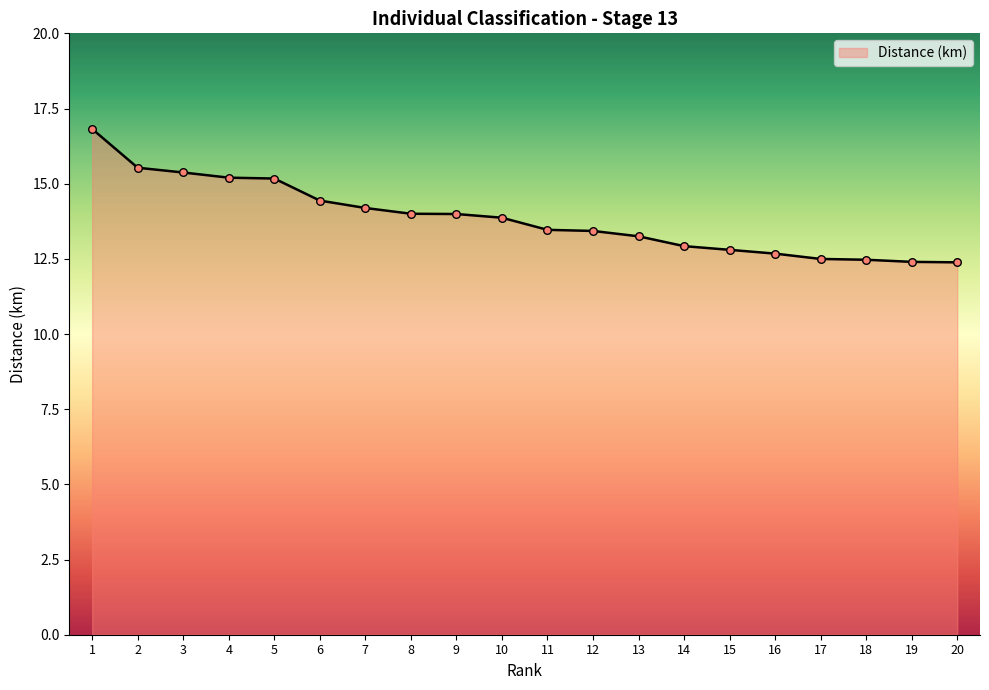

What is the change in value from 3 to 11?

-1.9